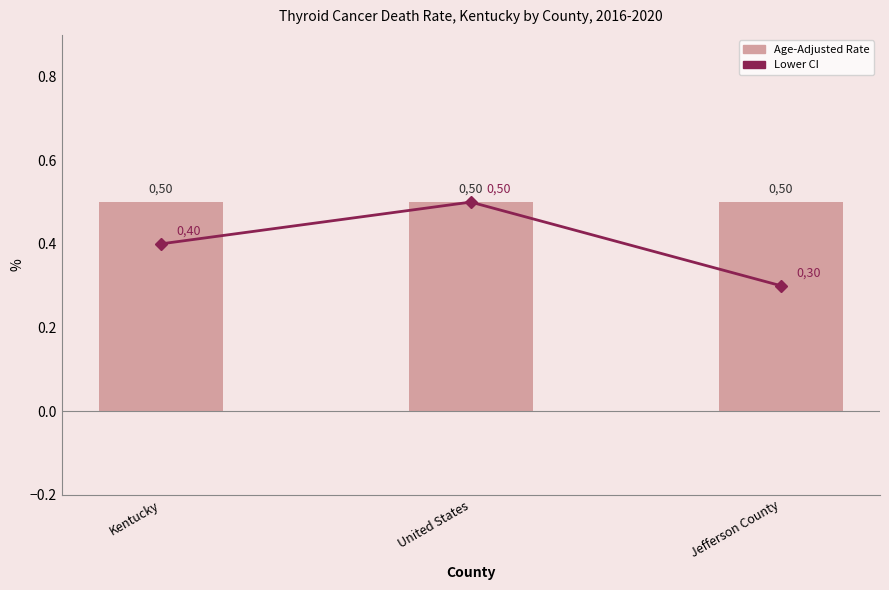

How many Lower CI (Rate) values are between 0 and 1?

3